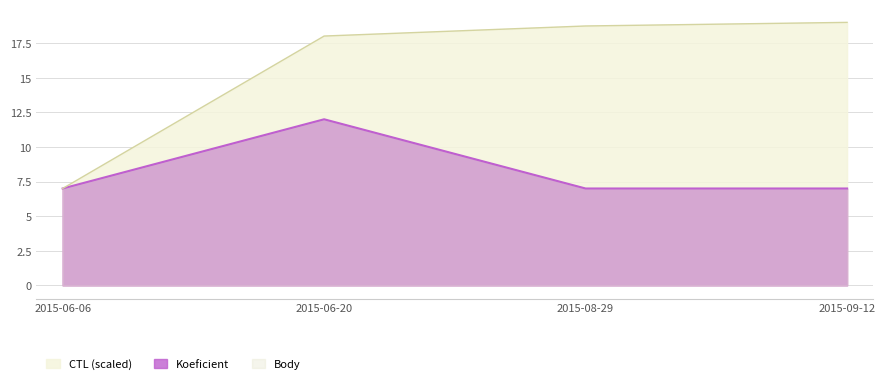

Reading right to left, list all the values displayed in this chart.

CTL: 19.0	18.7	18.0	7.0
Koeficient: 7.0	7.0	12.0	7.0